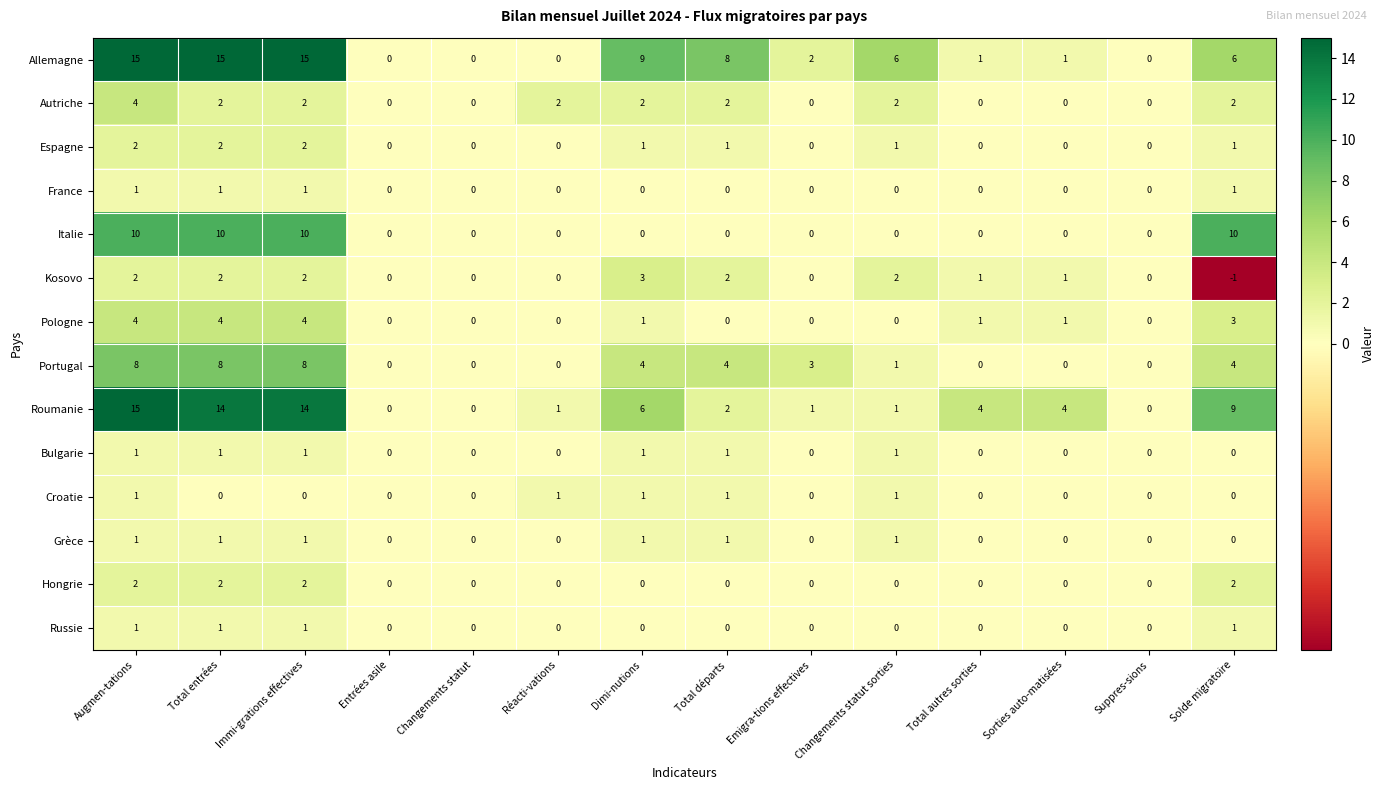

What is the sum of the Portugal values at Immi-grations effectives and Total autres sorties?

8